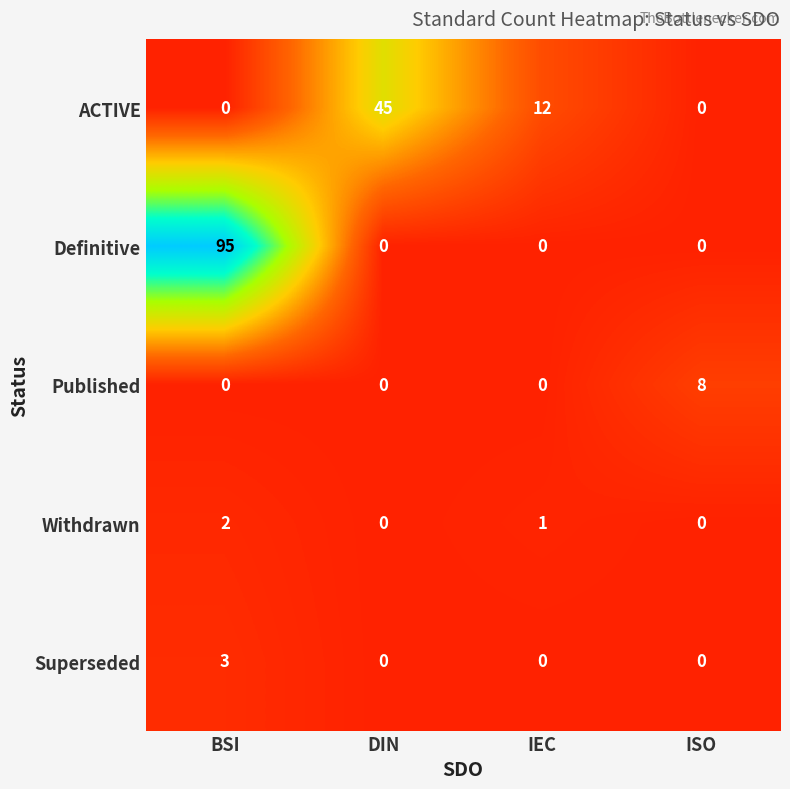

Rank the series by their maximum value, from lowest to highest.

Withdrawn, Superseded, Published, ACTIVE, Definitive